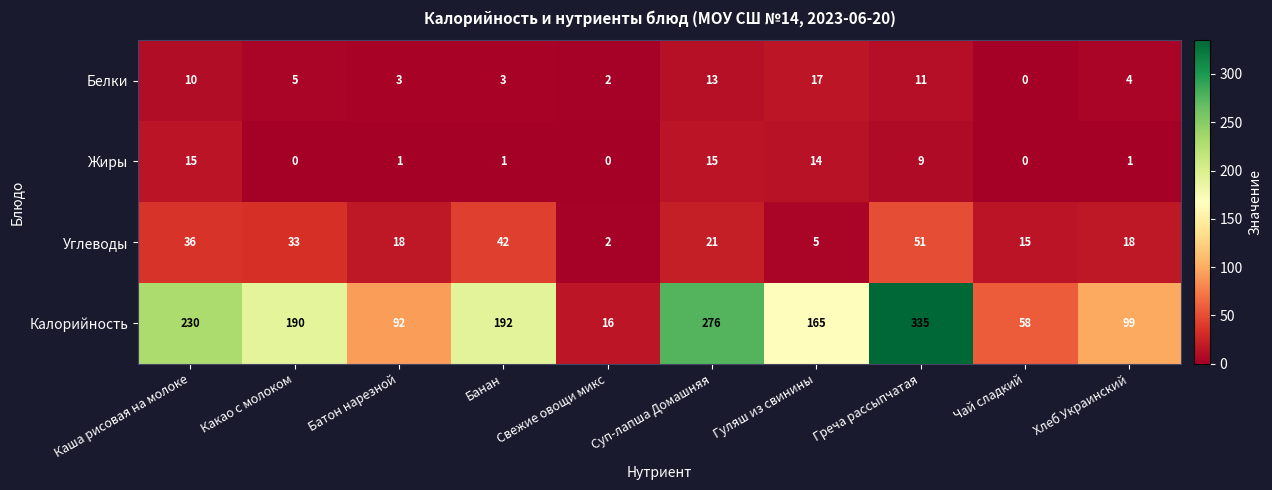

Where is Калорийность nearest to the value 175?

Гуляш из свинины